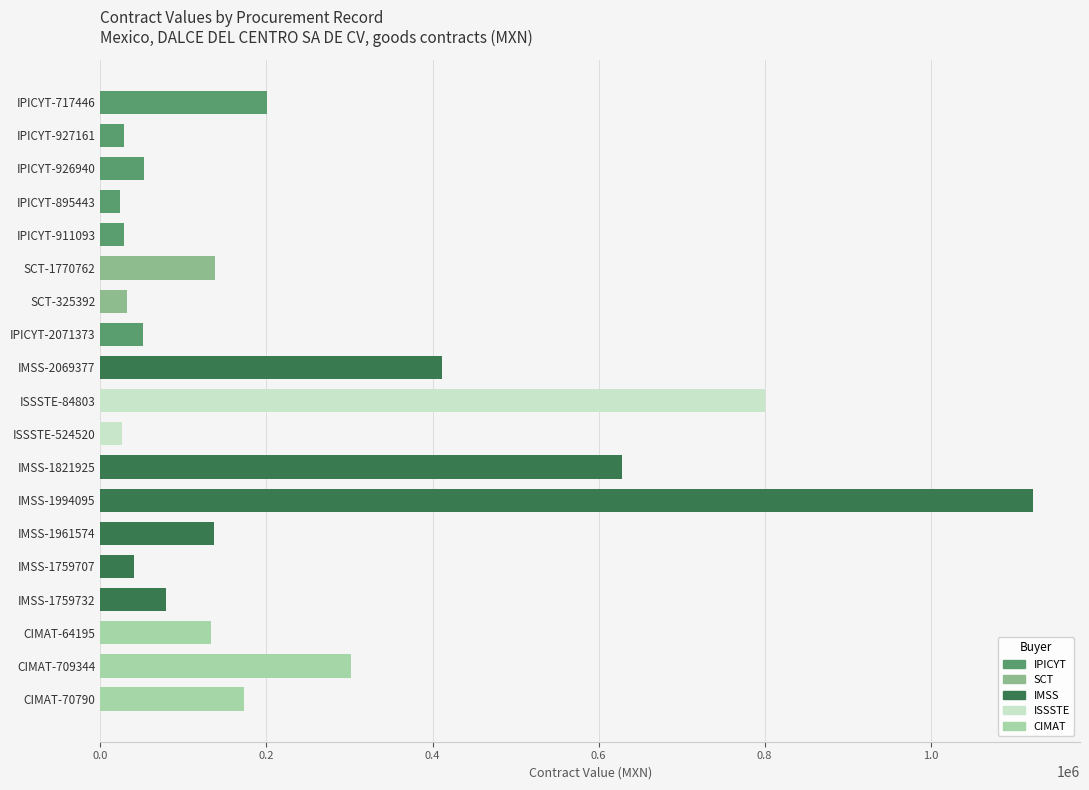

How many values are below 133620?

9